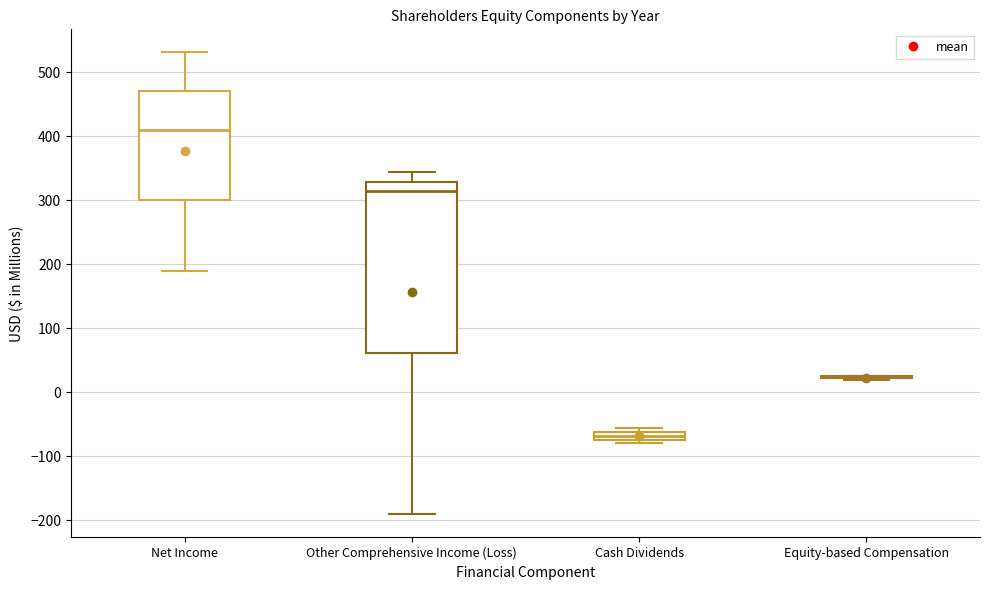

Where is the lower edge of the box for Net Income on the y-axis? The values are not printed on the chart, so give them approximately, as read against the axis.

300